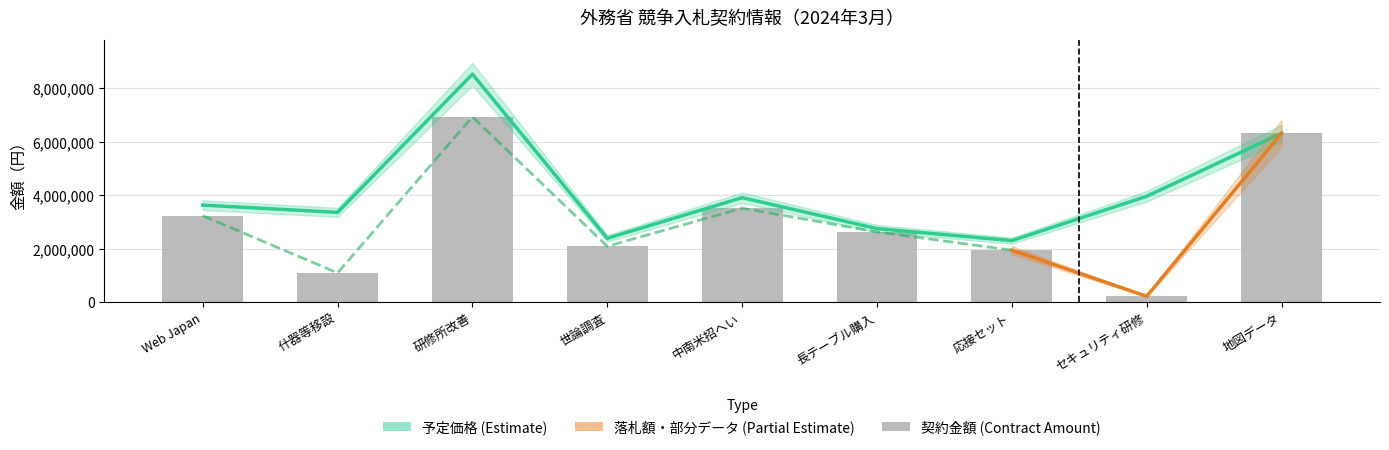

Reading left to right, list all the values displayed in this chart.

契約金額: 3234000	1093400	6930000	2090000	3516810	2627570	1944800	220000	6314000
予定価格: 3630000	3359730	8528300	2388650	3908740	2751870	2302300	3960000	6317300